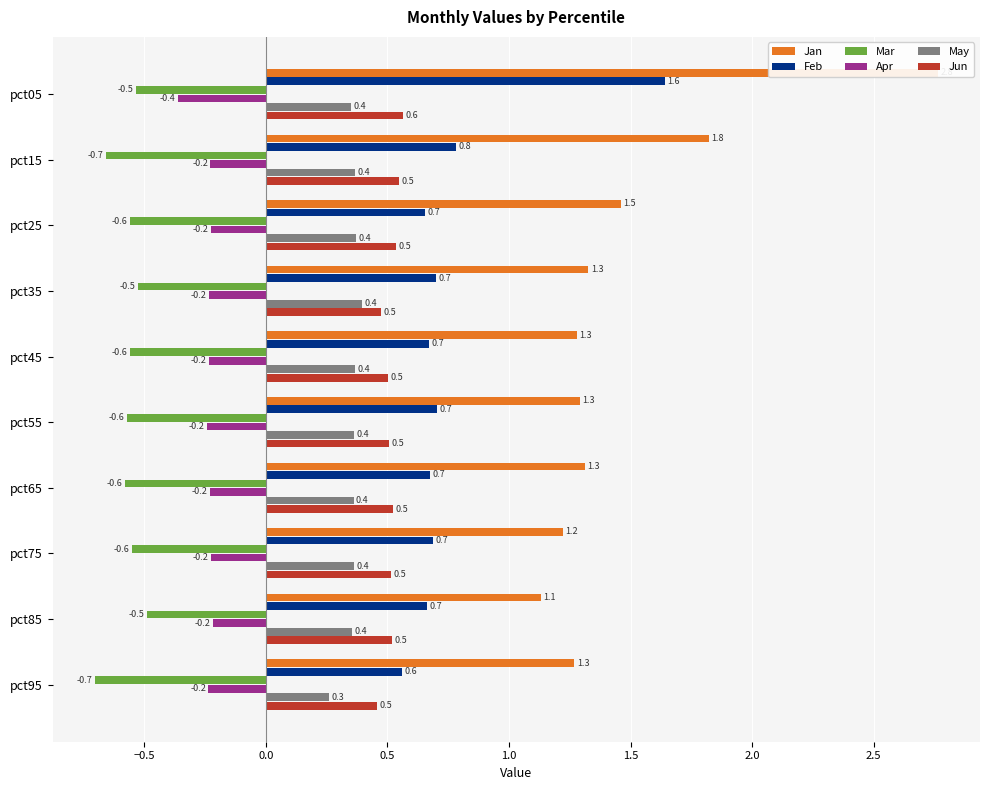

Which series has the largest range (max minus min)?

Jan